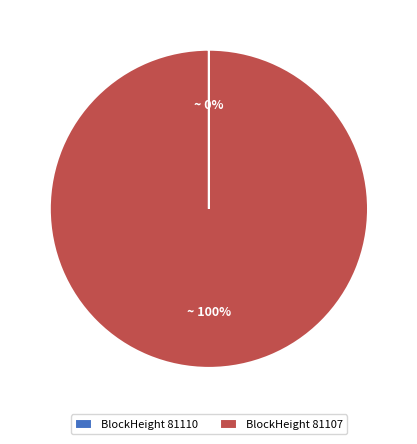

The BlockHeight 81107 slice represents 91% of the pie. True or false?

False